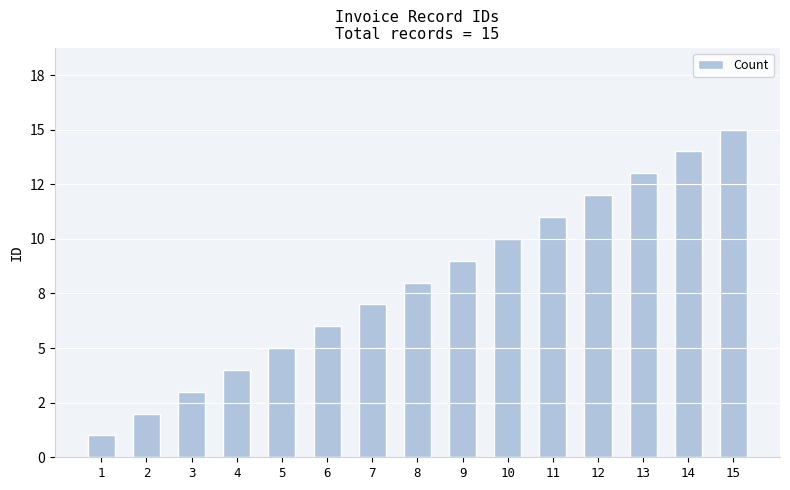

Are the bars horizontal?

No